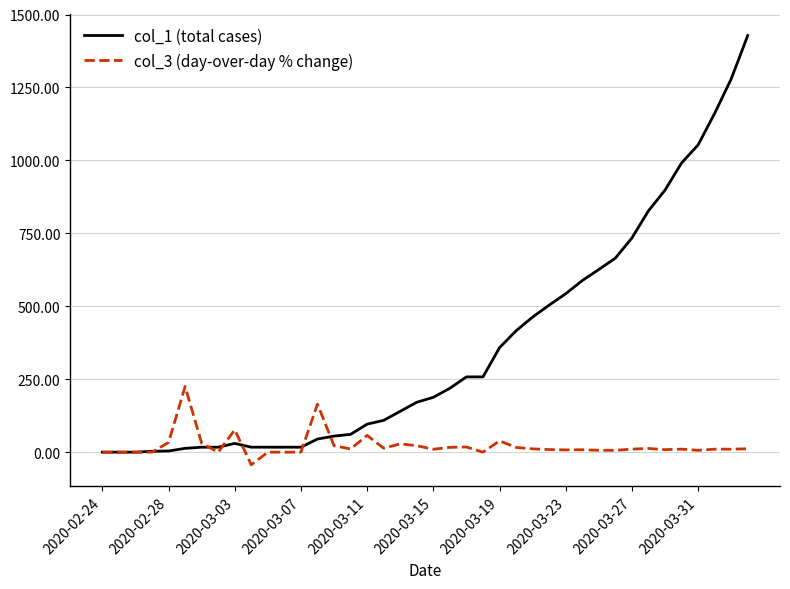

What is the maximum value shown in the chart?

1428.0